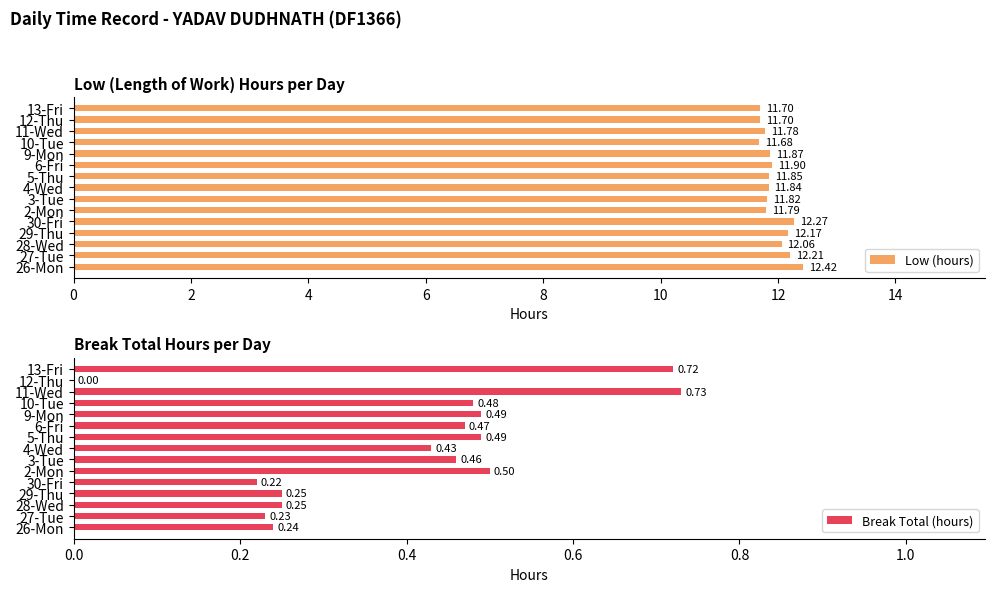

What is the difference between the maximum and second lowest values in the Low (hours) series?

0.7